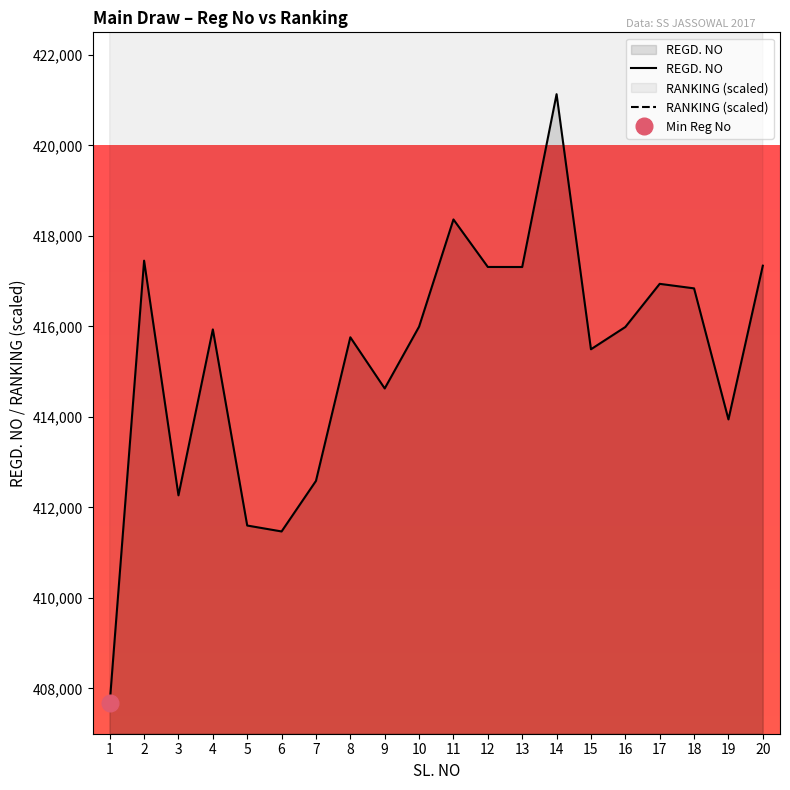

What is the spread (max minus min) of values at 10?

132004